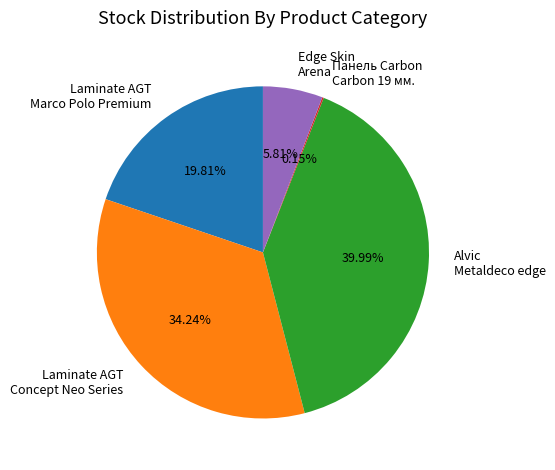

Does any single category account for the majority?

No